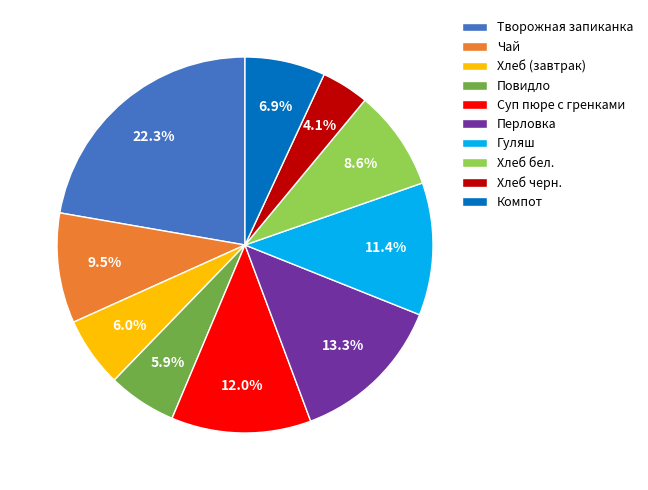

True or false: Компот accounts for 1% of the total.

False